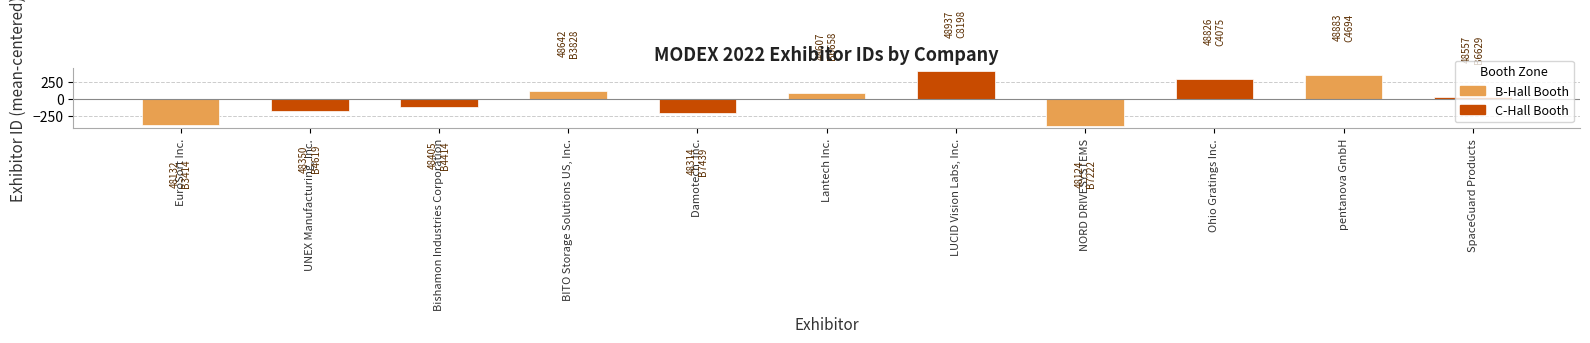

What position from the left is SpaceGuard Products?

11